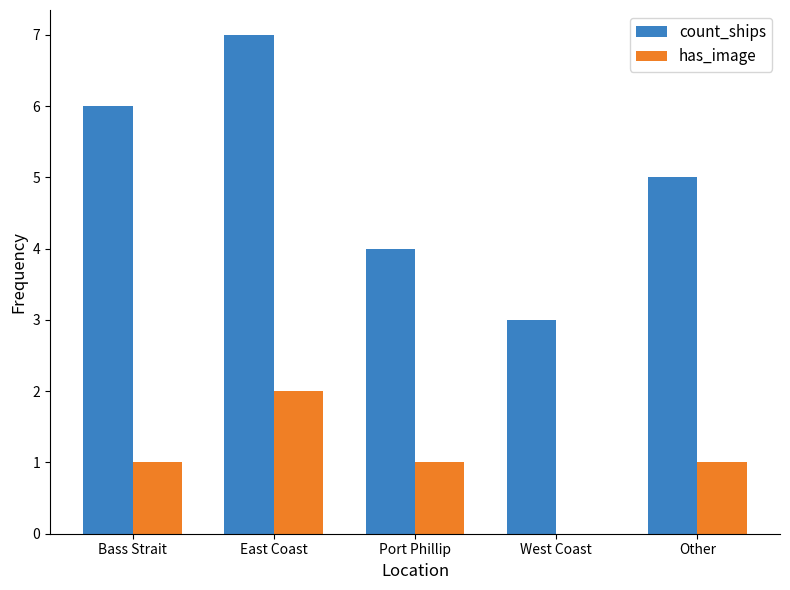

Between Bass Strait and Port Phillip, which series saw the biggest shift?

count_ships